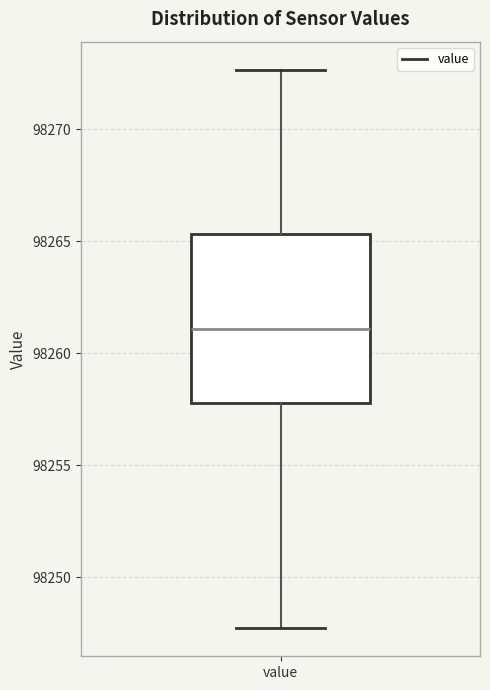

Read this box plot against the y-axis: the position of the median line, the range covered by the box, and the ends of both whiskers. The values are not printed on the chart, so give them approximately, as read against the axis.

median 98261.0, box 98258.0 to 98265.5, whiskers 98247.5 to 98272.5